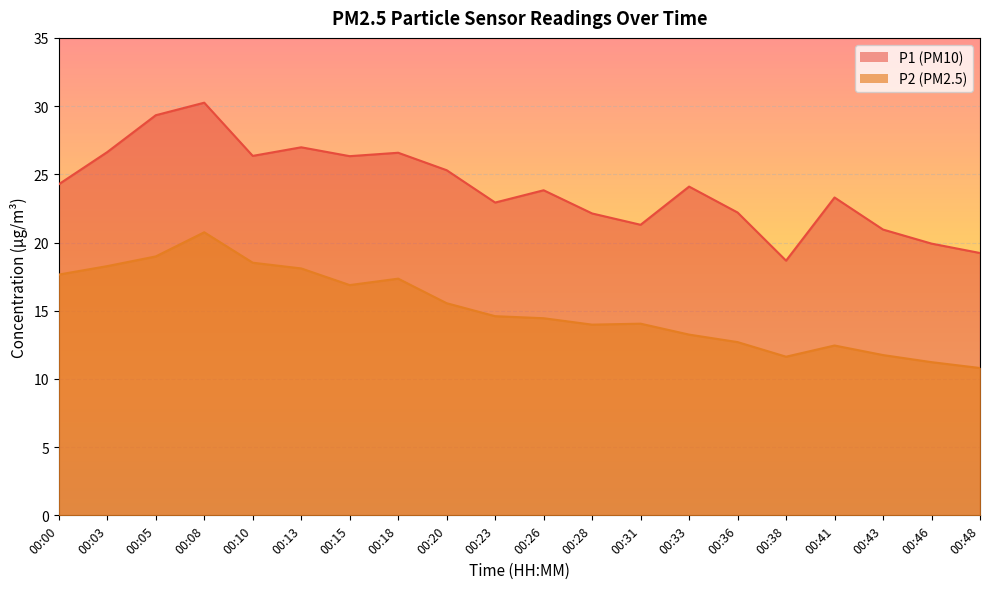

Is the value of P1 at 00:13 greater than the value of P2 at 00:41?

Yes